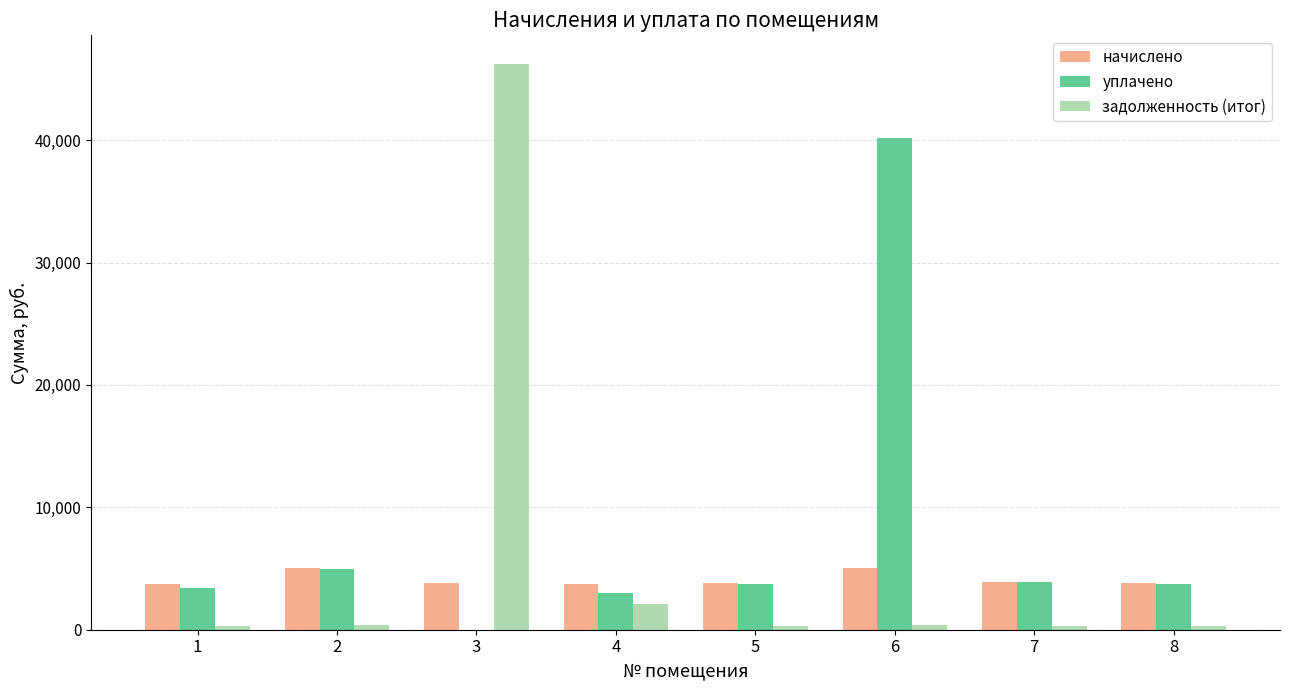

True or false: задолженность (итог) has a value of 317.0 at 5.

True